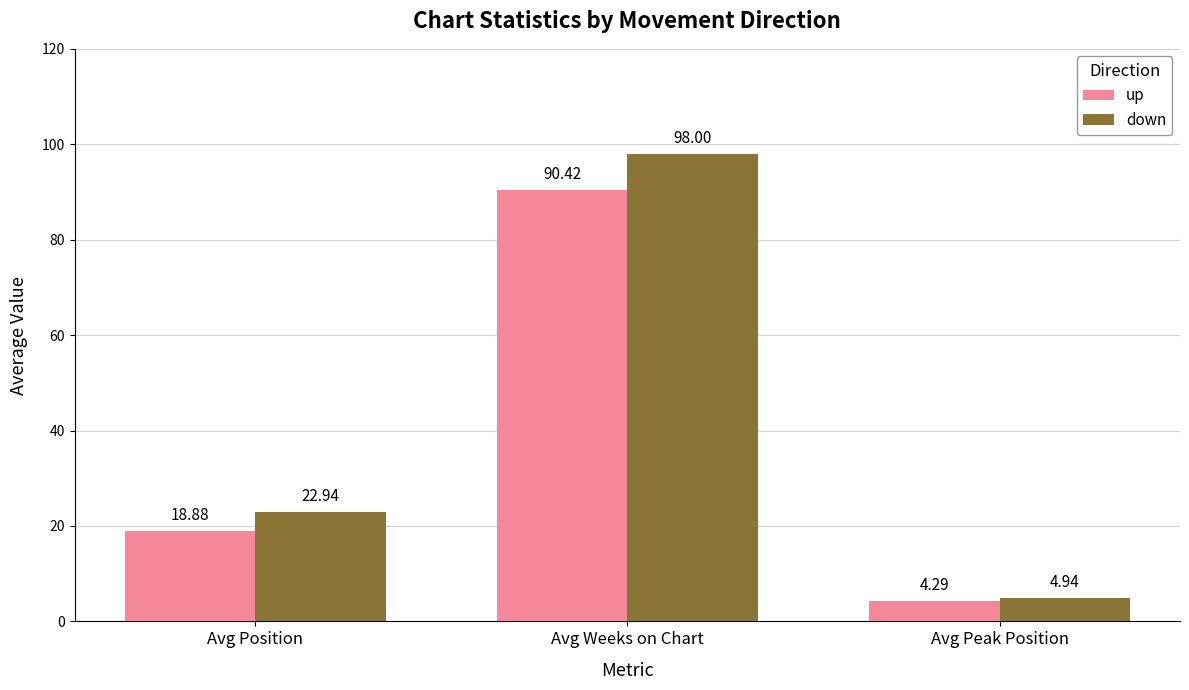

Which category has the highest value in the up series?

Avg Weeks on Chart